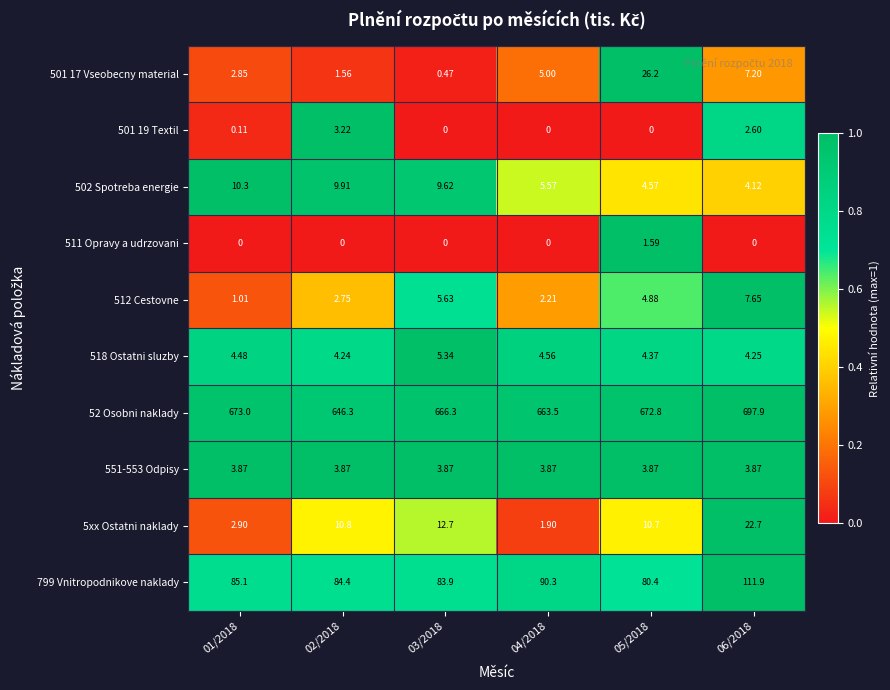

Is the value of 502 Spotreba energie at 05/2018 greater than the value of 551-553 Odpisy at 02/2018?

Yes